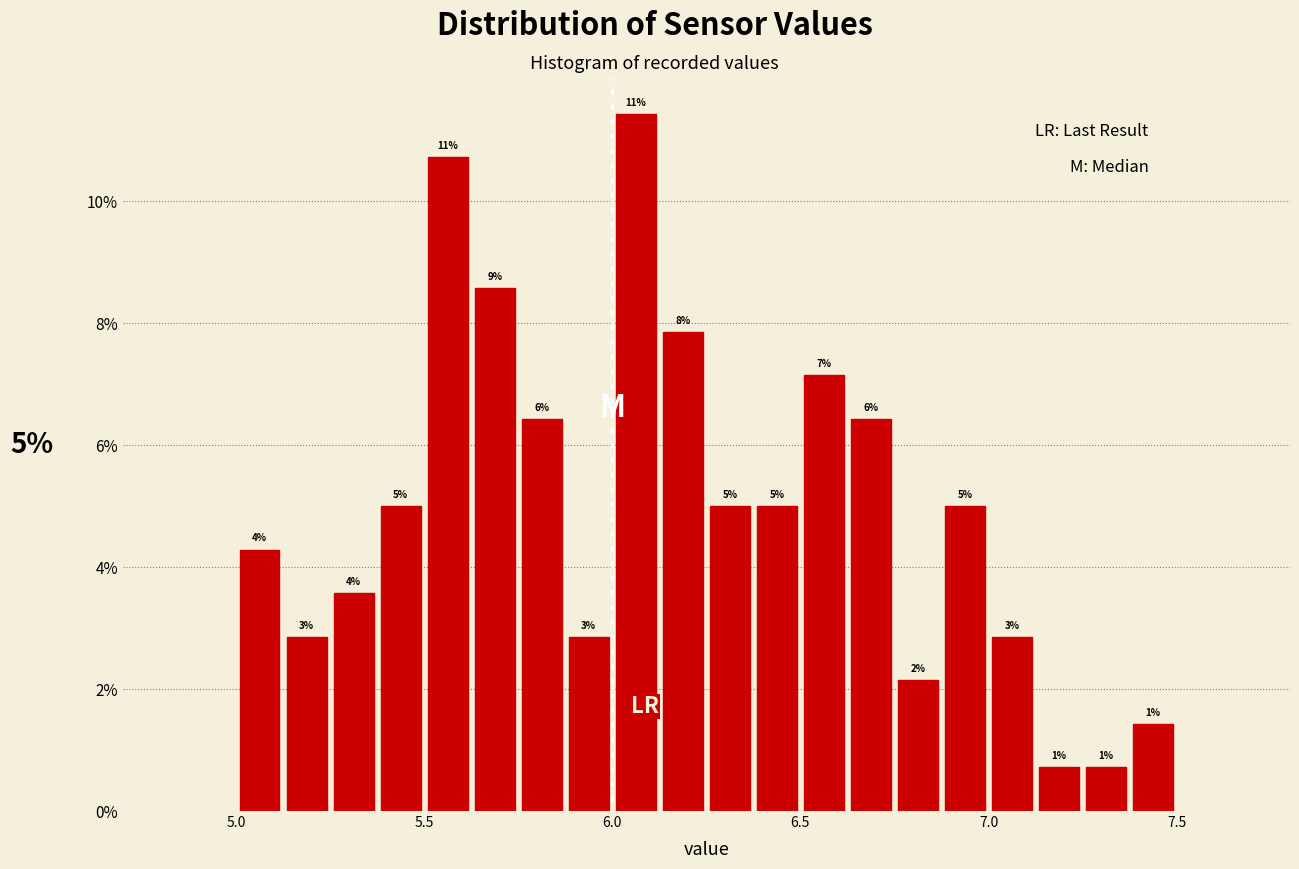

Around what value on the x-axis is the tallest bar? Give the approximate position of its centre, as read against the axis.

6.05